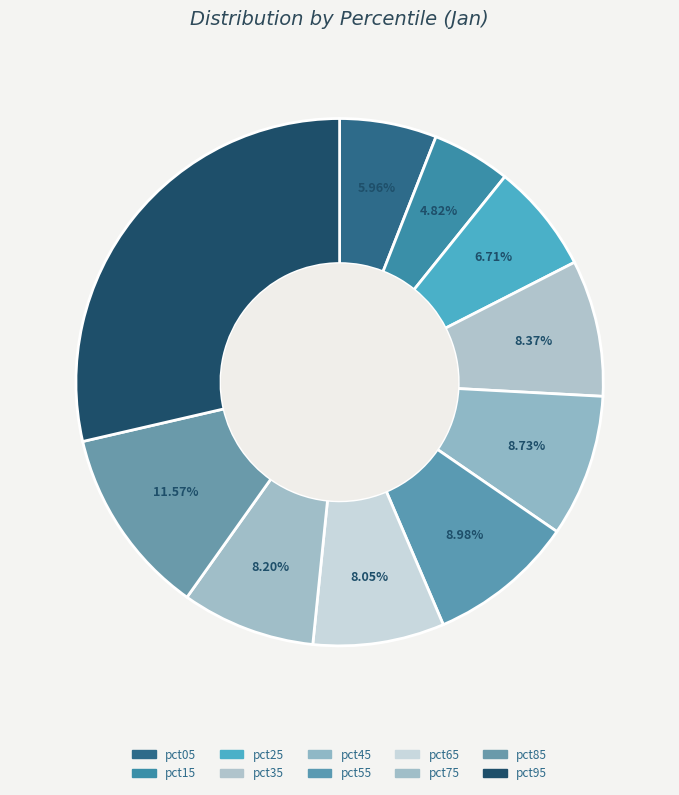

To the nearest percent, what percentage of the pie is pct45?

9%